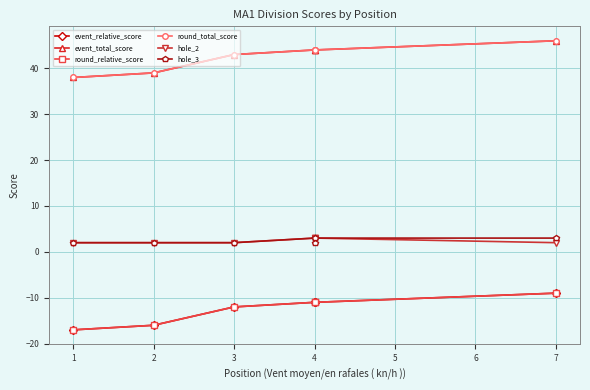

True or false: hole_3 and hole_2 intersect in this chart.

False